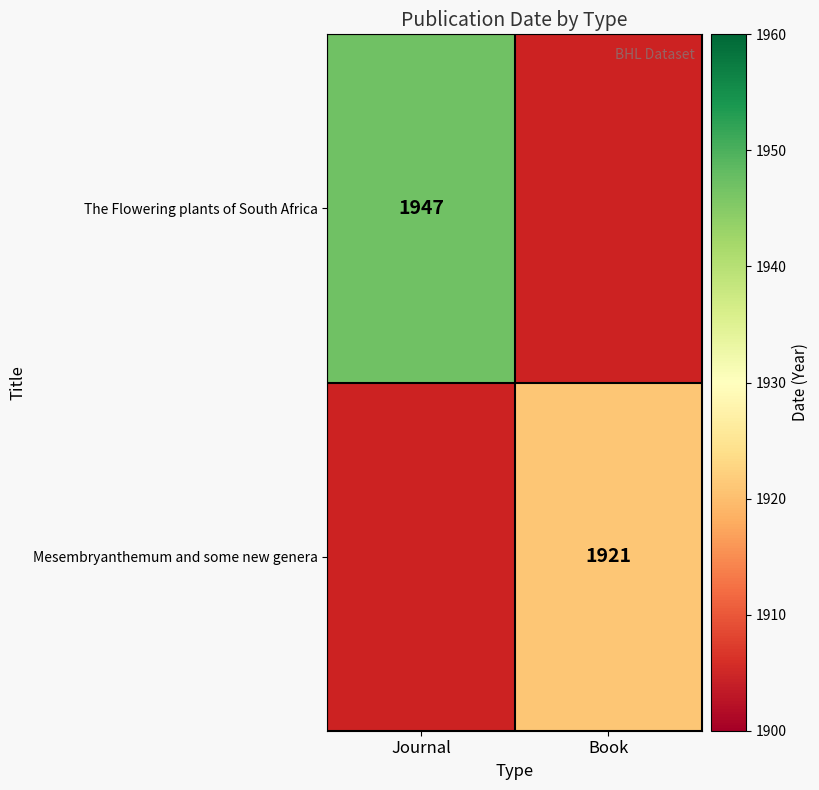

True or false: The Flowering plants of South Africa has a value of 1947 at Journal.

True